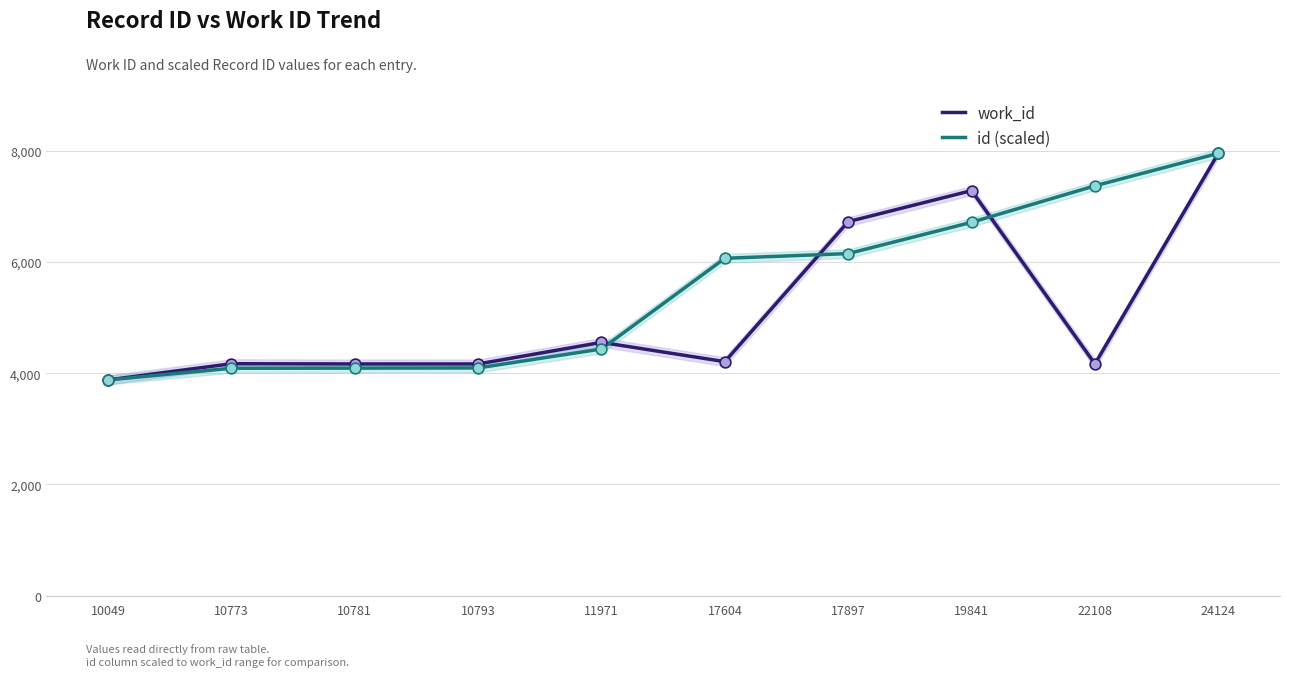

At which category is the sum across all series the highest?

24124